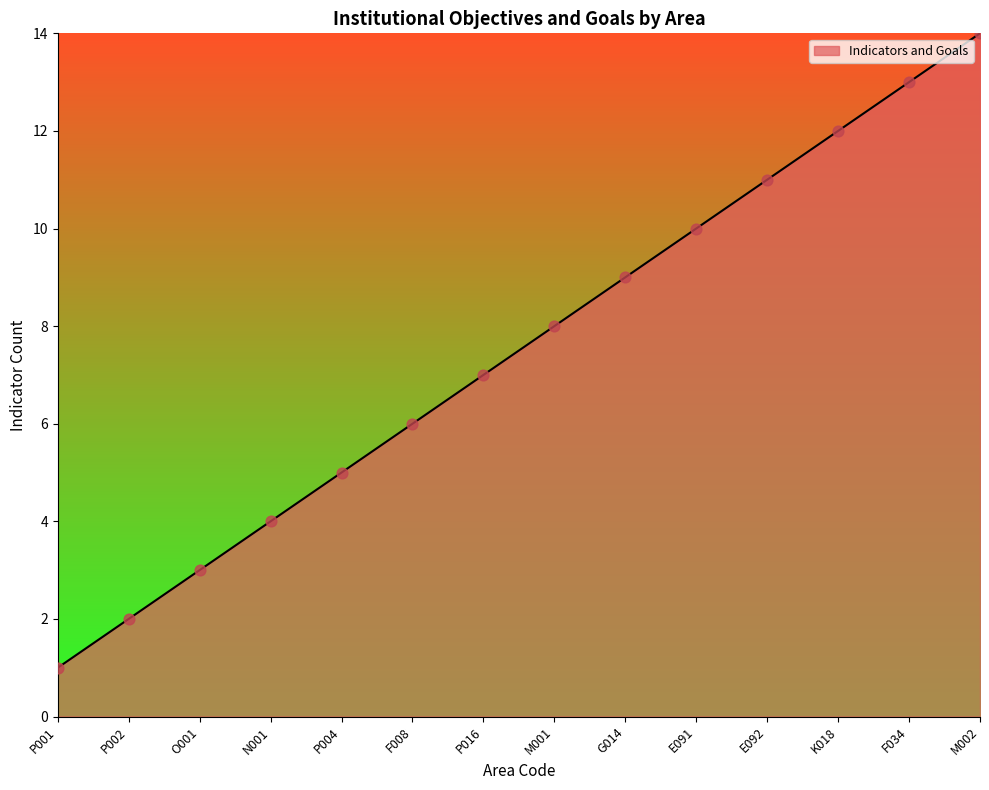

What is the ratio of the value at G014 to the value at F008?

1.5